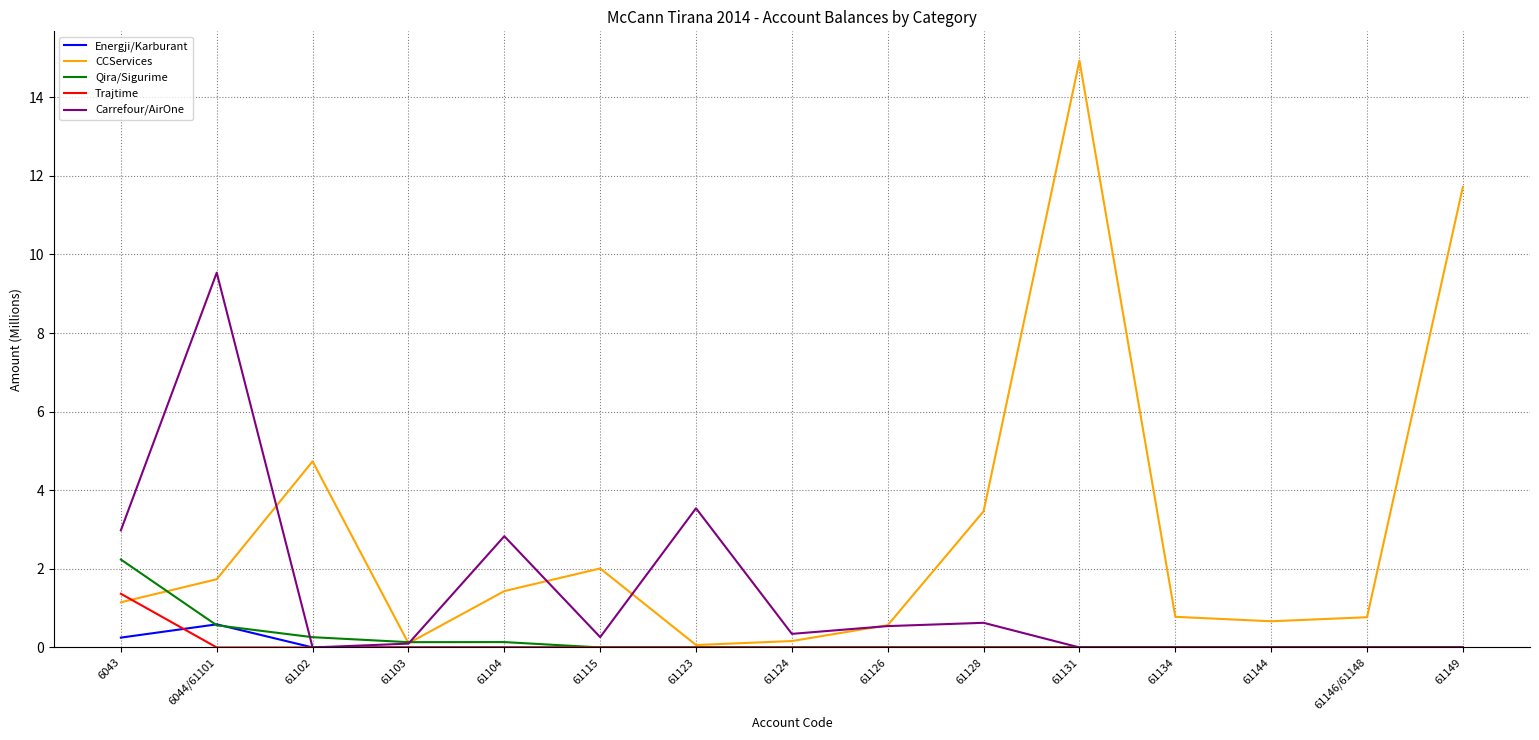

Is it true that Carrefour/AirOne equals 0.7 at 6043?

False